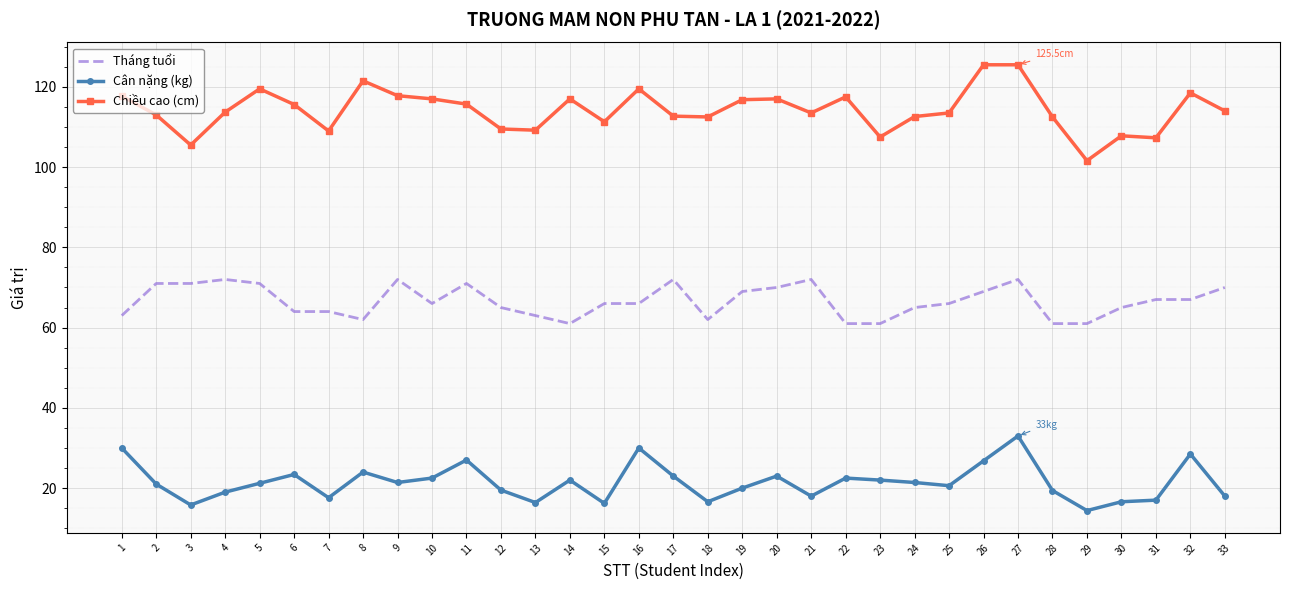

What are all the series names shown in the legend?

Tháng tuổi, Cân nặng (kg), Chiều cao (cm)